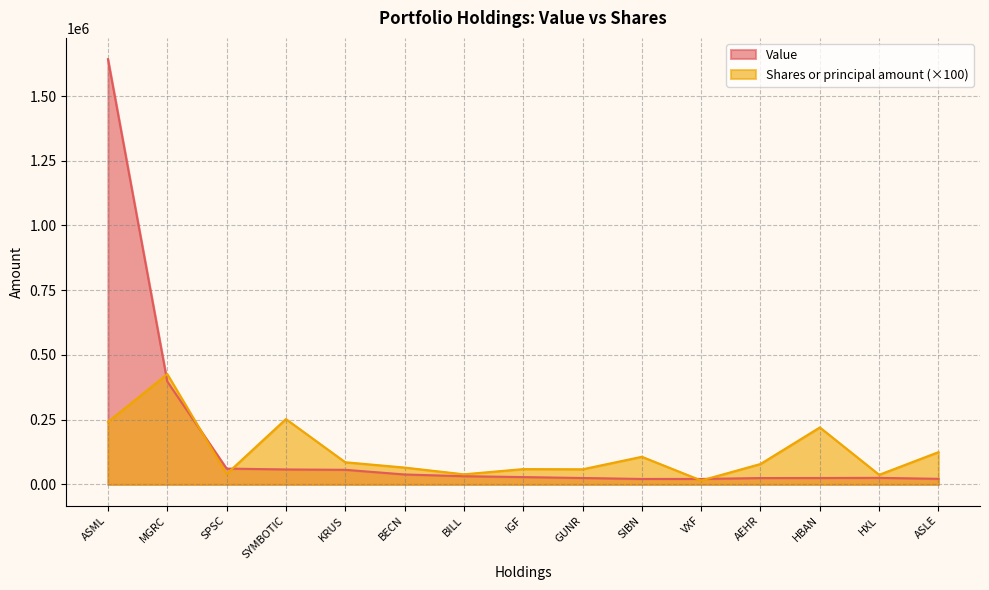

Reading right to left, transcribe all the data shown in this chart.

Value: 21474	25253	24640	24444	21030	20967	24656	28191	31564	38253	56294	57626	61073	397501	1642554
Shares or principal amount: 124700	37000	220000	78800	15000	106700	58300	59100	38900	65000	85500	252300	40100	426000	241300